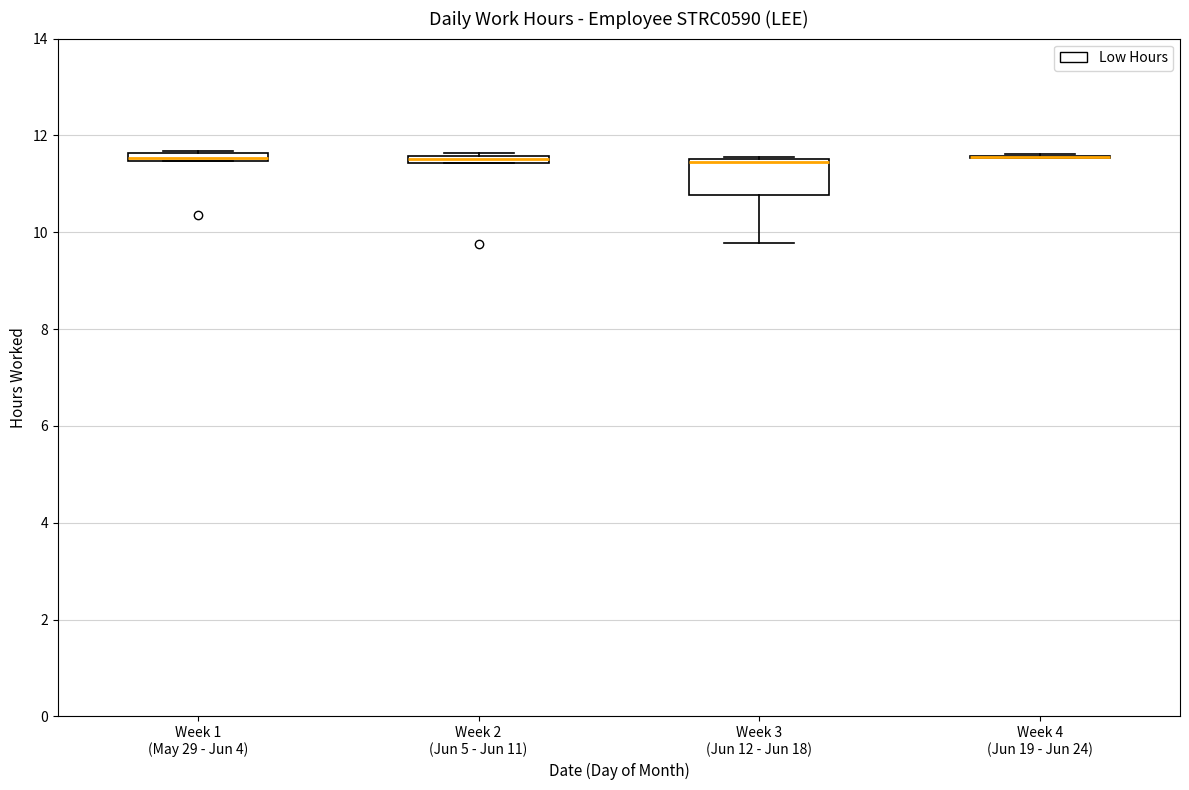

Comparing the boxes themselves (not the whiskers), which one is the tallest?

Week 3 (Jun 12 - Jun 18)